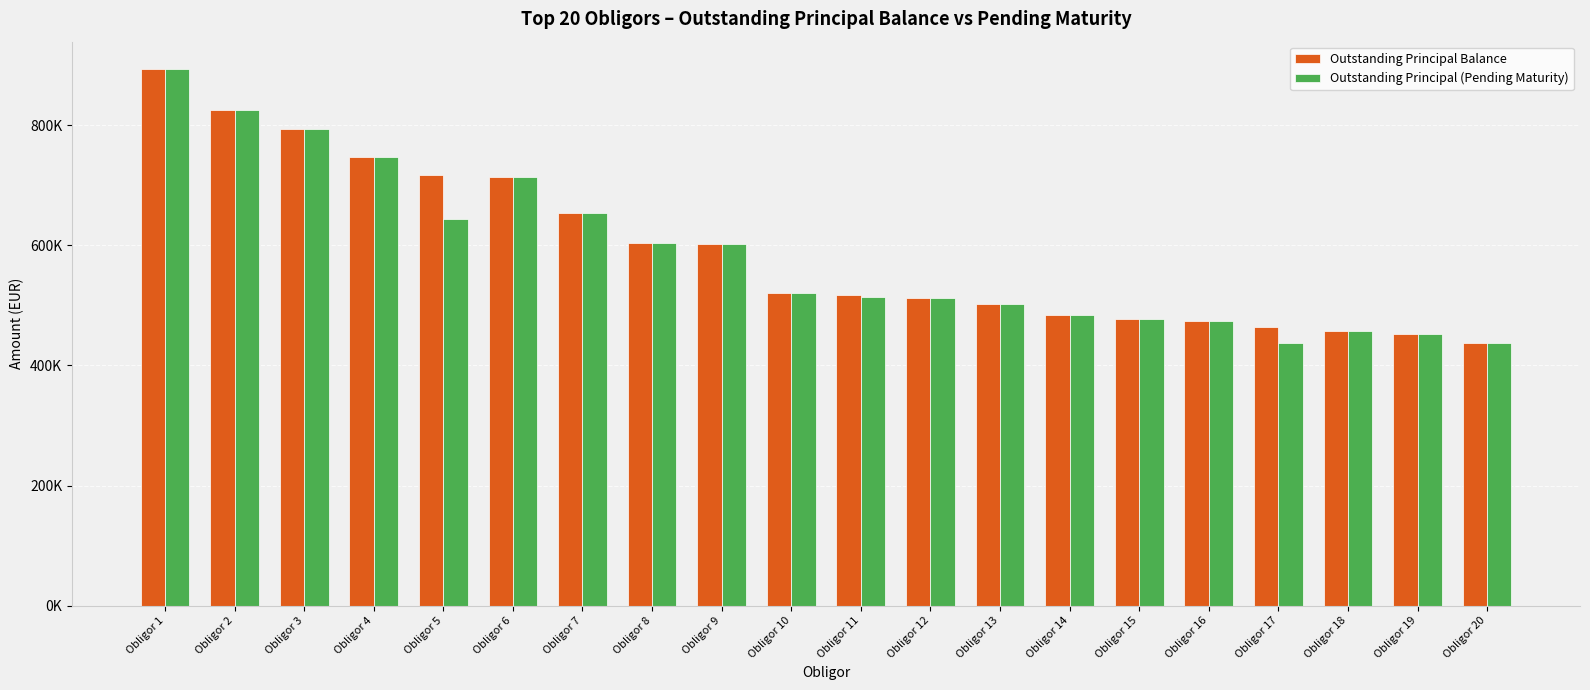

At which label does Outstanding Principal Balance first exceed 520805?

Obligor 1